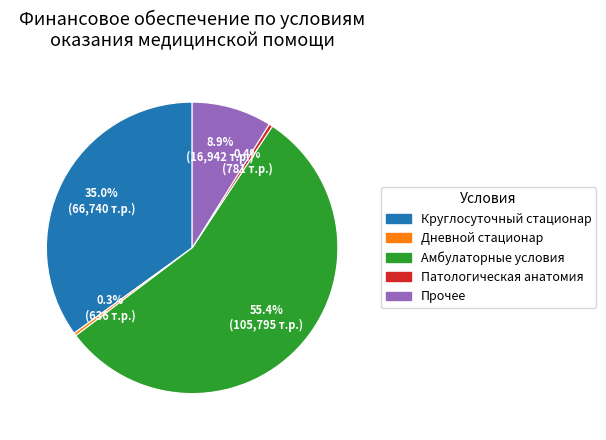

Is there any slice that represents more than half of the pie?

Yes